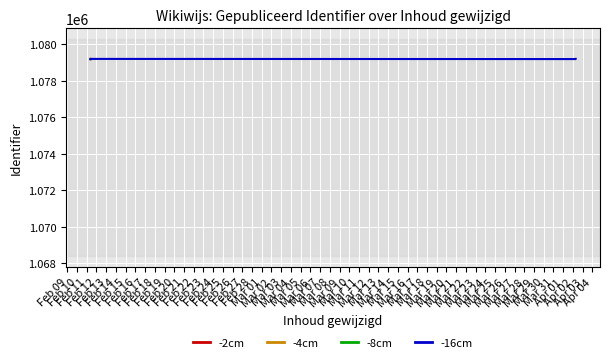

True or false: -4cm has more than 1 points higher than both neighbors.

False